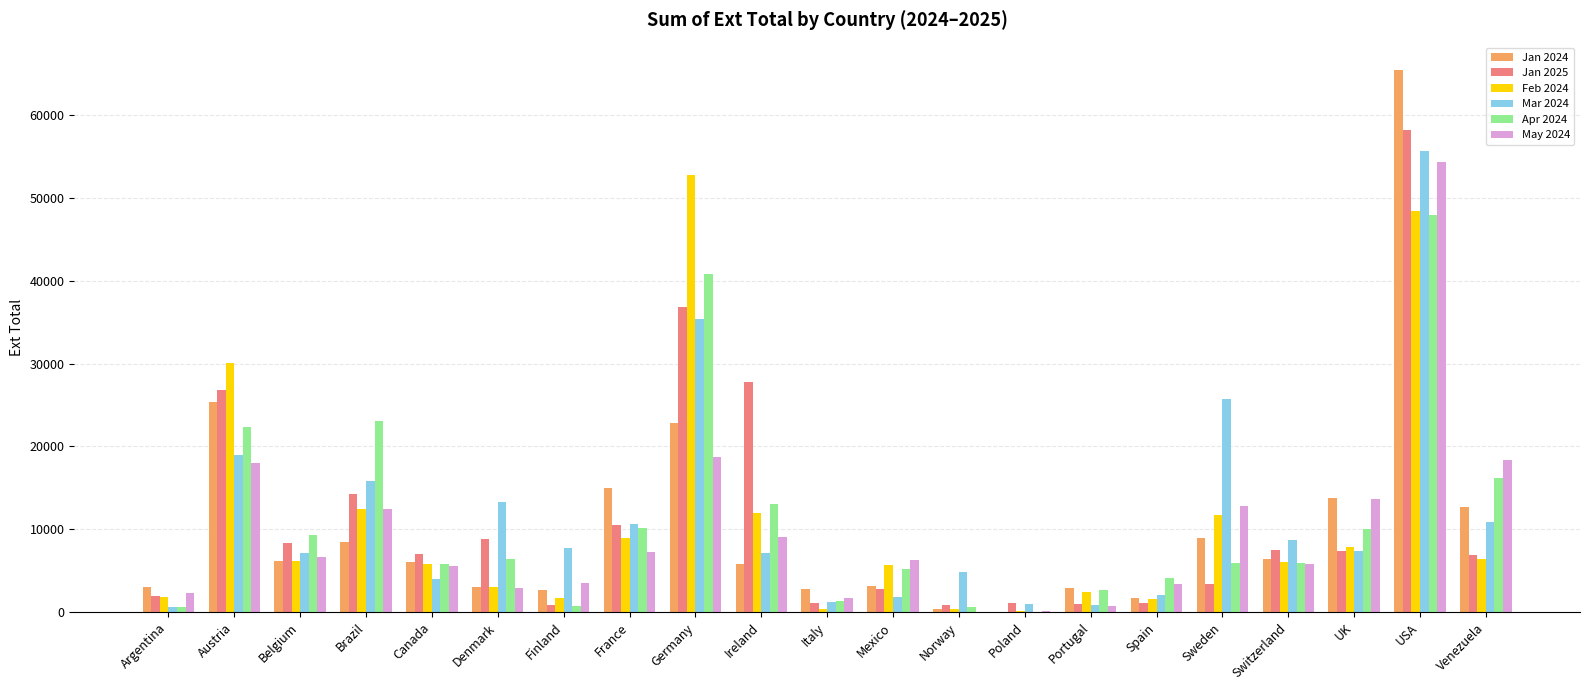

Which series changed the most between Germany and Mexico?

Feb 2024